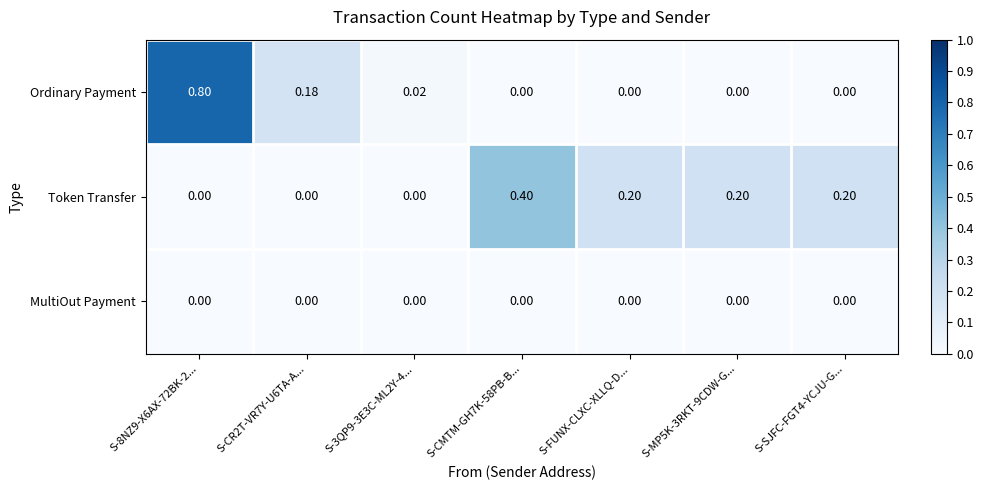

List the series in order of their peak value, lowest first.

MultiOut Payment, Token Transfer, Ordinary Payment